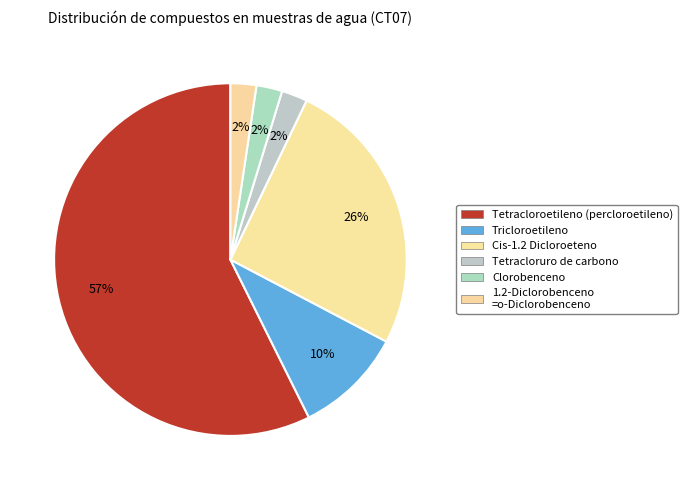

Count the number of slices in the pie.

6